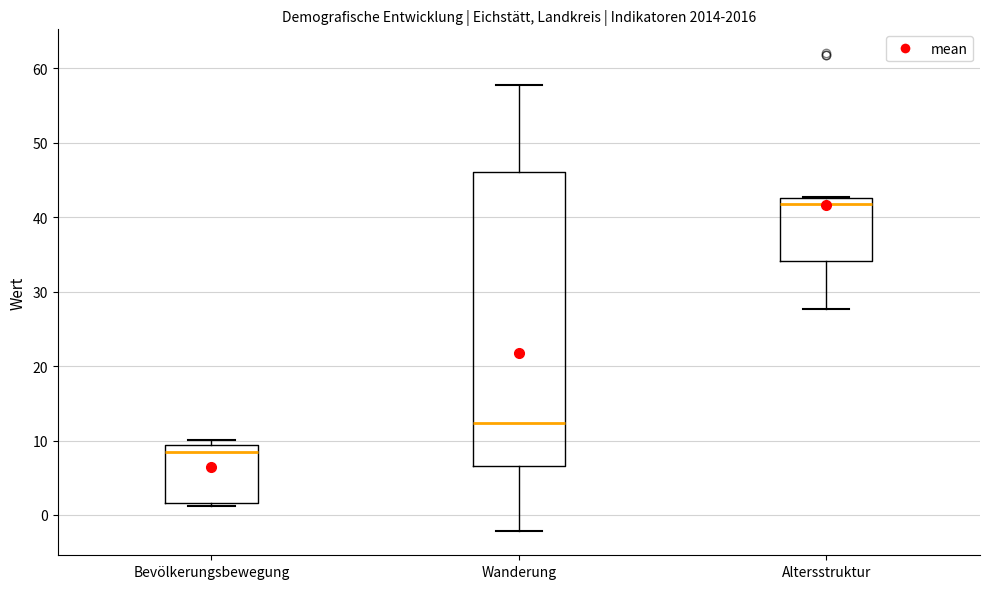

Reading left to right, read every box against the y-axis: the position of its median line, the range the box covers, and the ends of its whiskers. The values are not printed on the chart, so give them approximately, as read against the axis.

Bevölkerungsbewegung: median 9 (just below the box's upper edge), box 2 to 9, whiskers 1 to 10
Wanderung: median 12, box 7 to 46, whiskers -2 to 58
Altersstruktur: median 42, box 34 to 43, whiskers 28 to 43